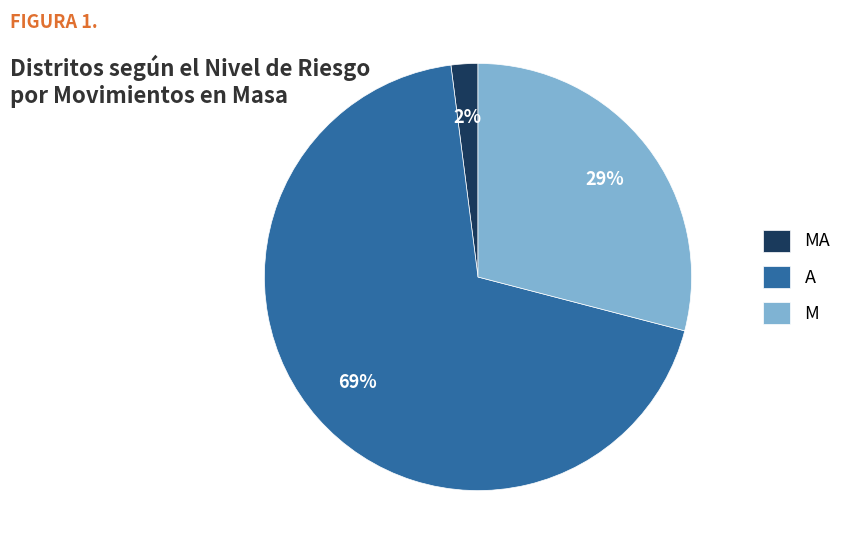

Which category has the smallest portion of the pie?

MA